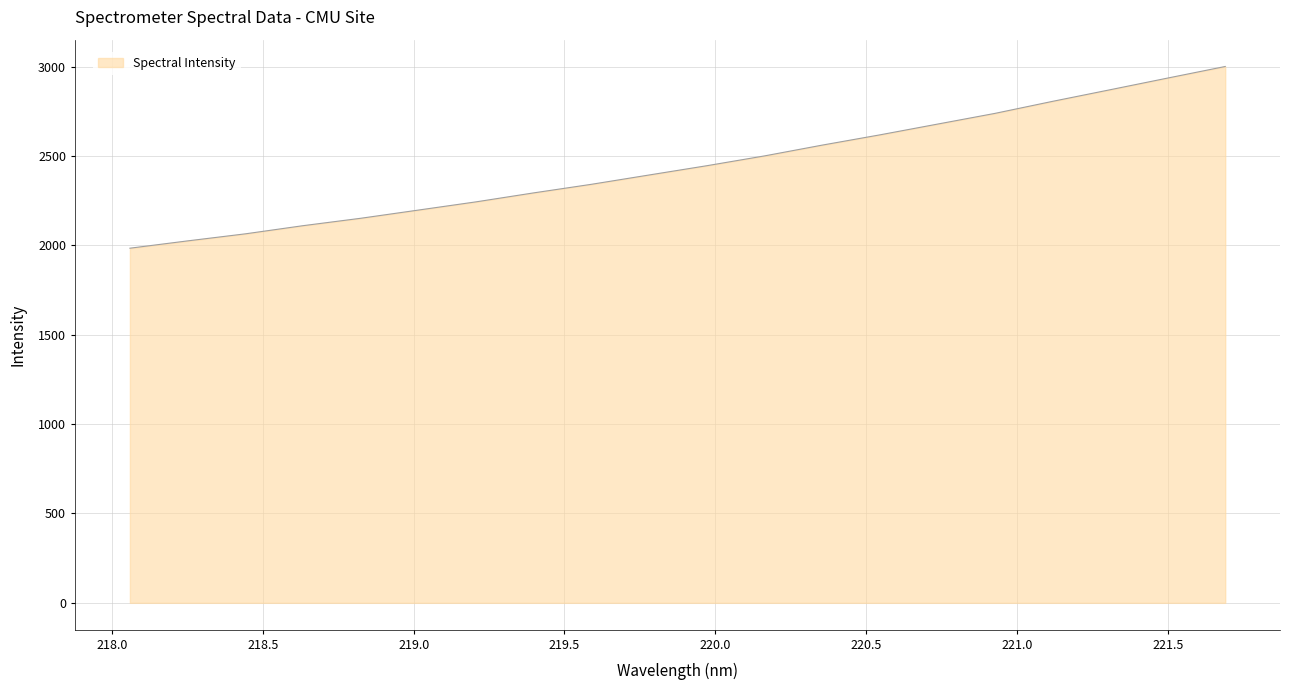

What is the smallest value displayed?

1983.7